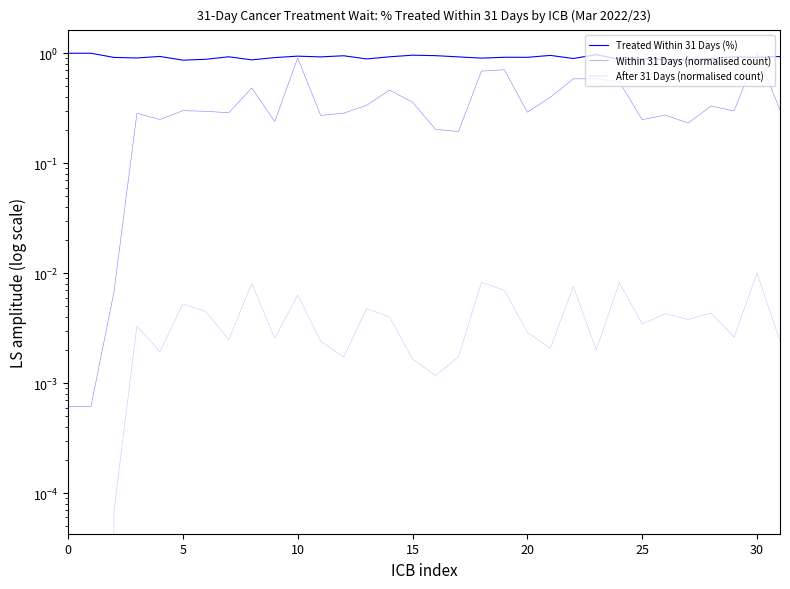

How many series are shown in this chart?

3